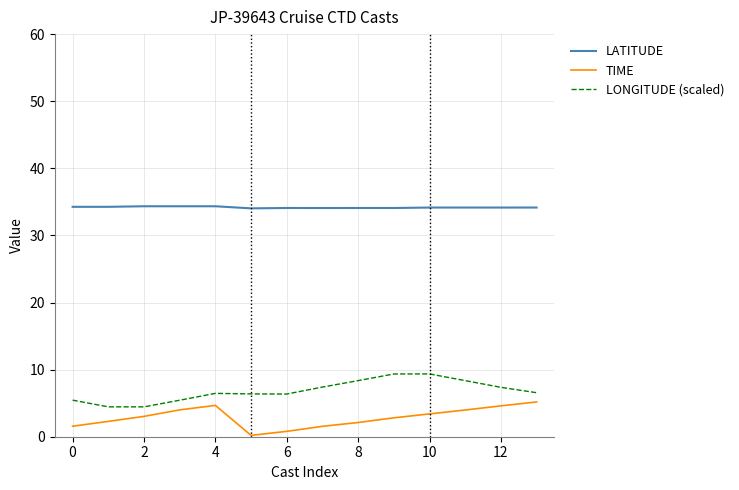

What is the highest value of the LONGITUDE (scaled) series?

9.4